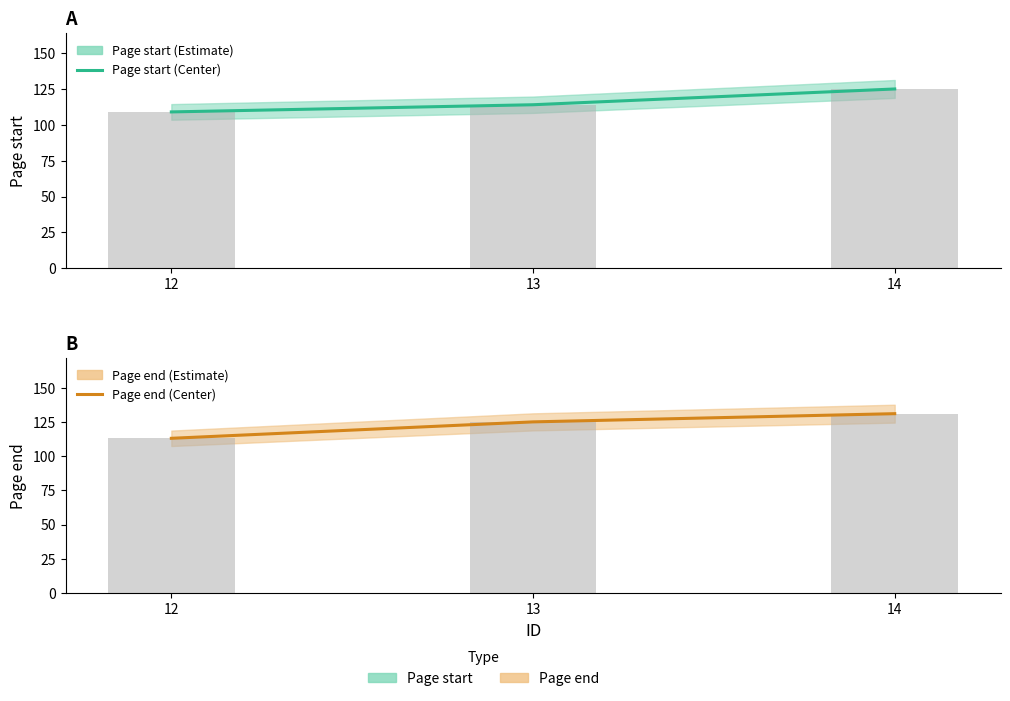

Does the chart contain stacked bars?

No